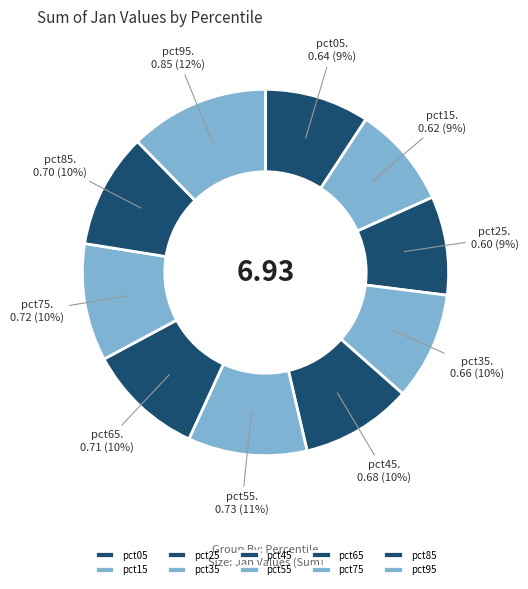

Is it true that pct75 is 10% of the pie?

True